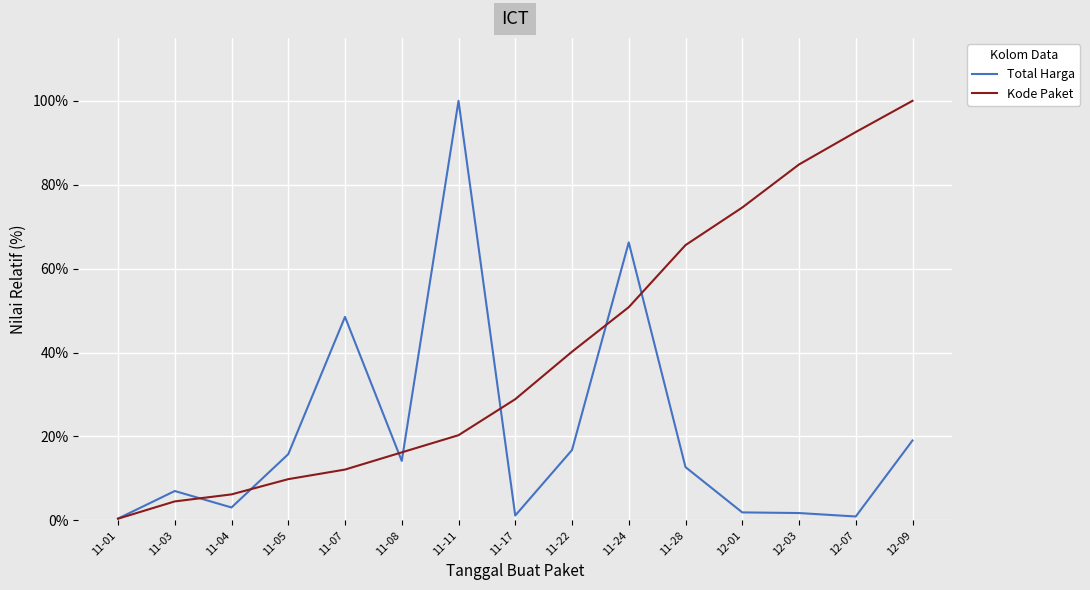

What is the difference between the highest and lowest values at 11-03?

2.5